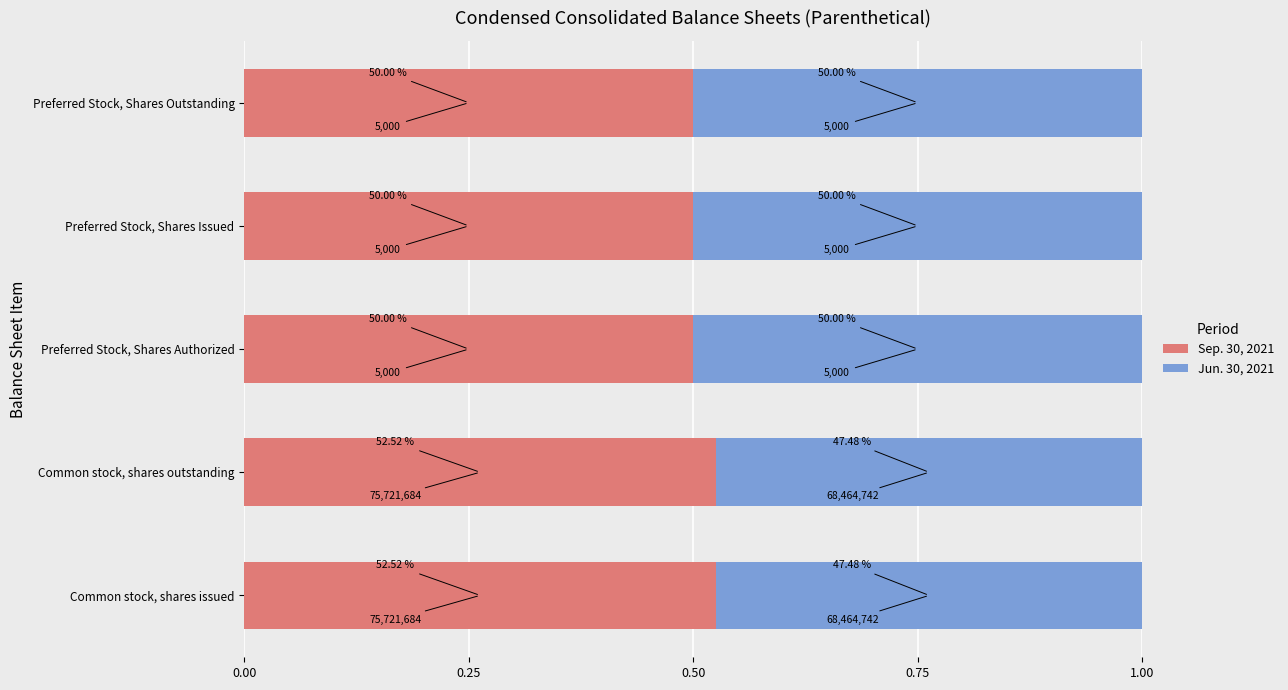

How many Jun. 30, 2021 values are between 0 and 1?

5